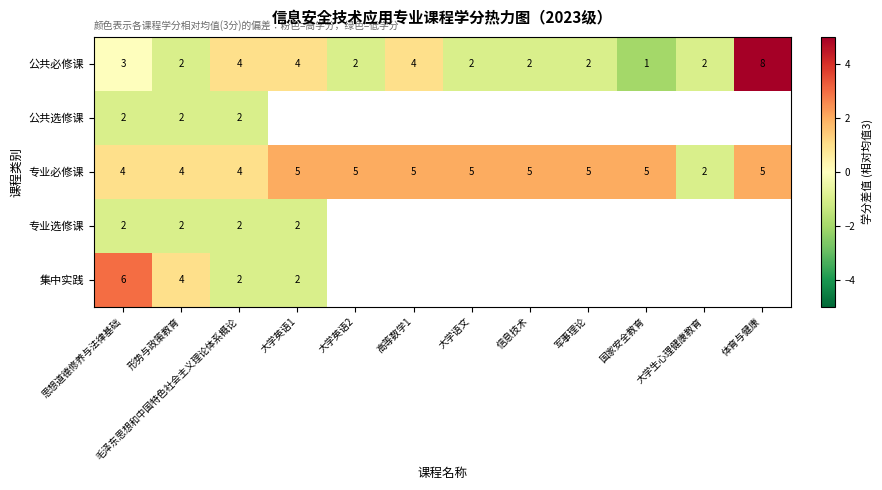

How many data points does each series have?

12